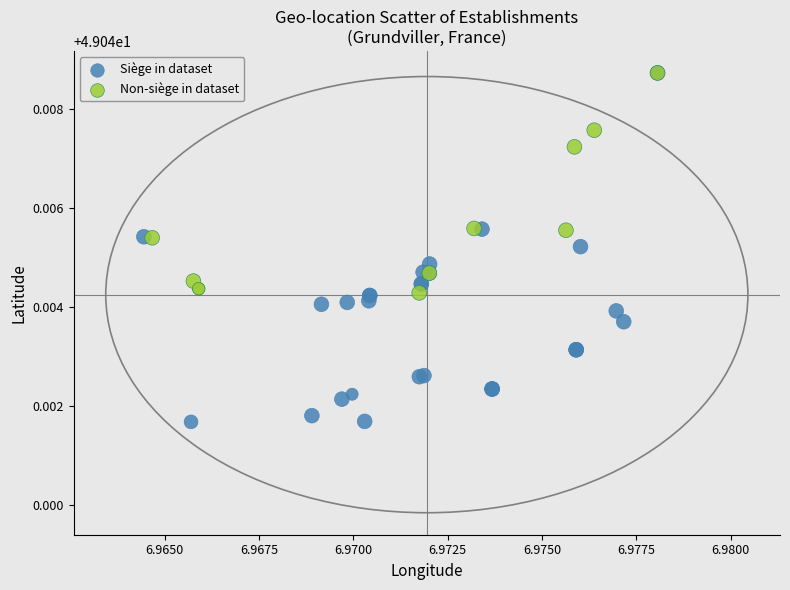

Which series has the largest Y range (max minus min)?

Siège in dataset